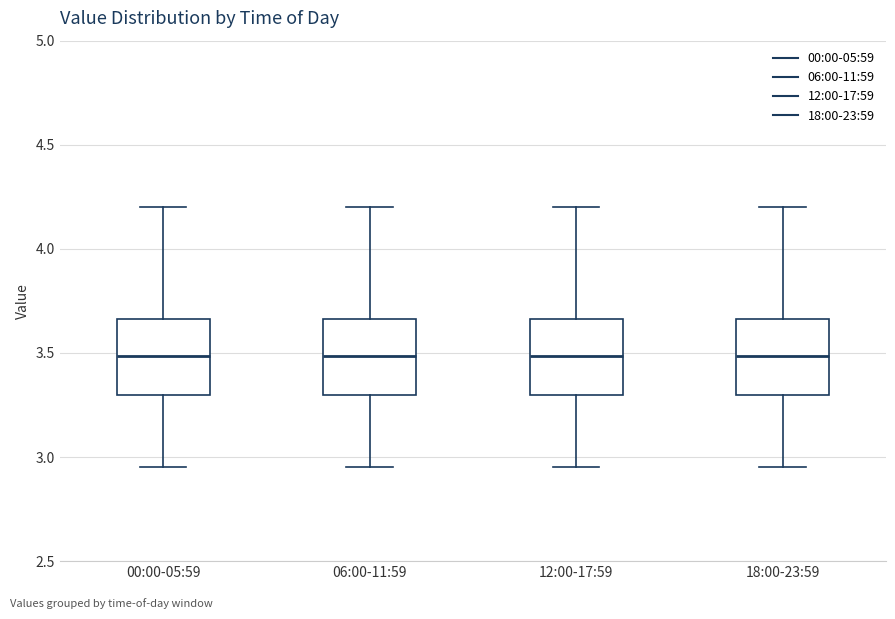

Where does the upper whisker of the box for 00:00-05:59 end on the y-axis? The values are not printed on the chart, so give them approximately, as read against the axis.

4.20